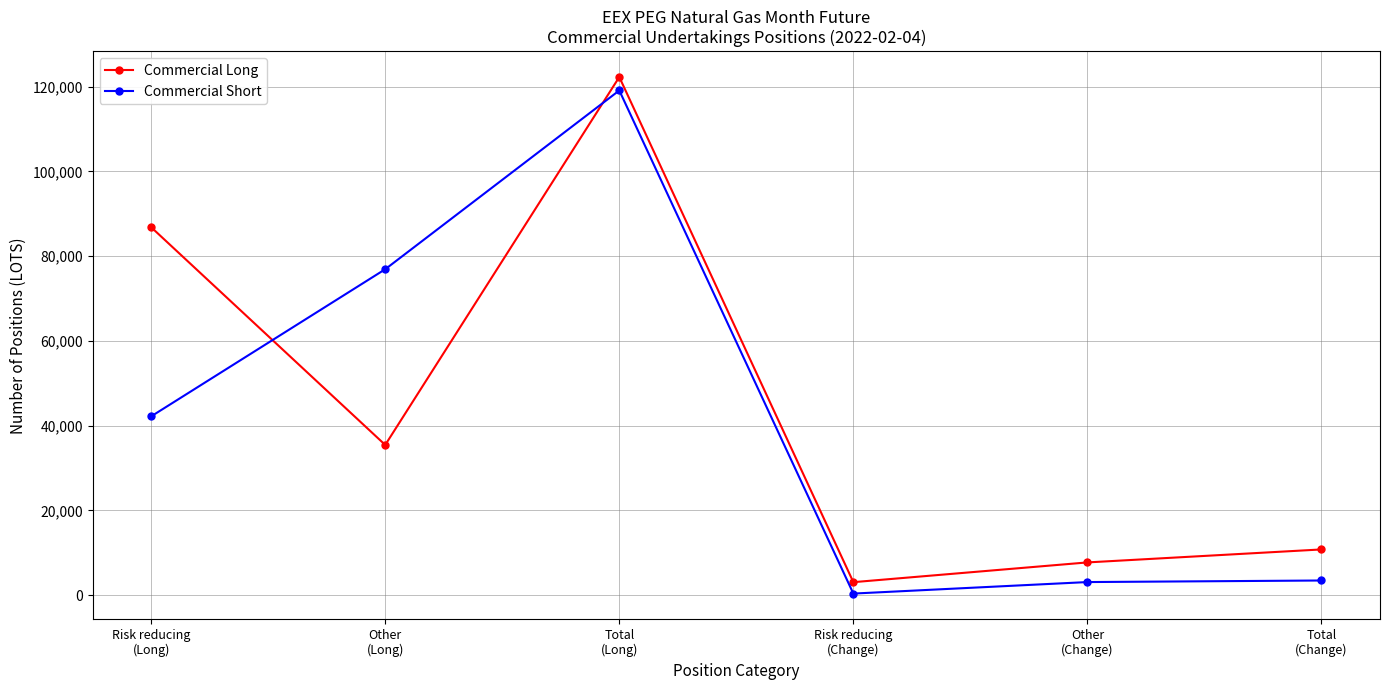

Does the chart display data point markers on the line(s)?

Yes